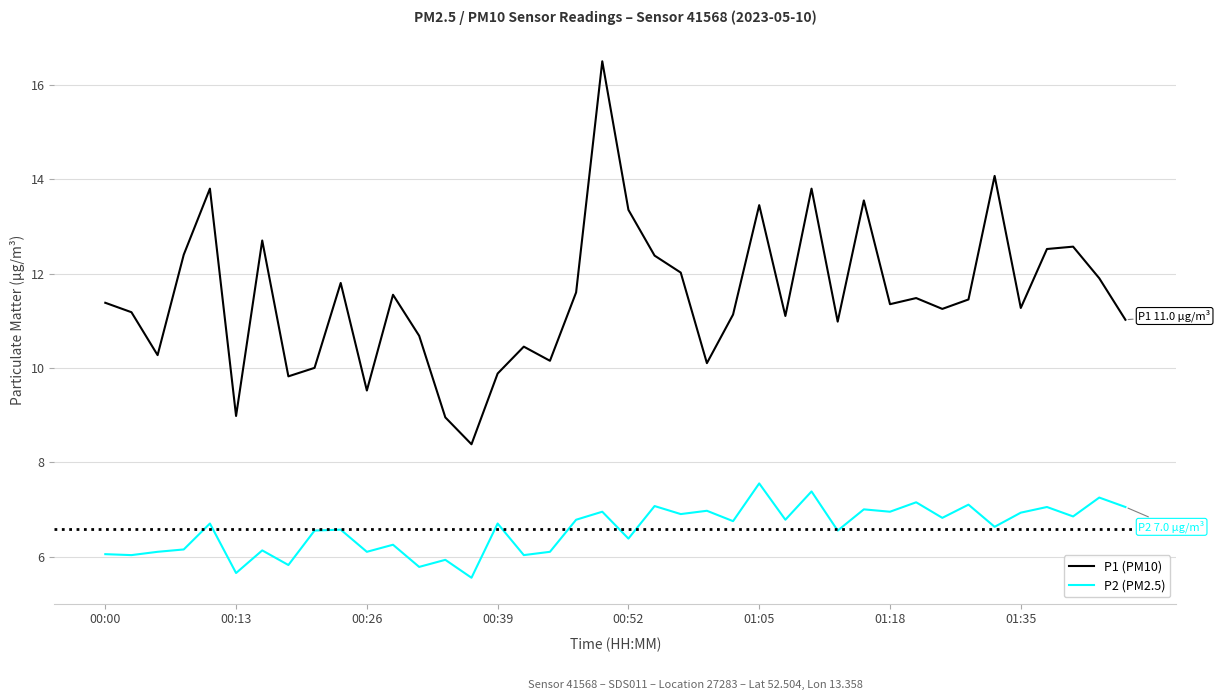

List the series in order of their overall mean, highest first.

P1 (PM10), P2 (PM2.5)